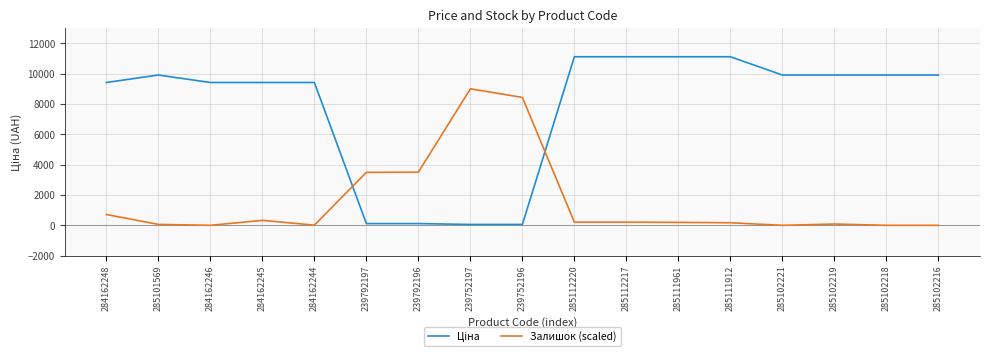

What is the total value across all series at 285112217?

11318.9